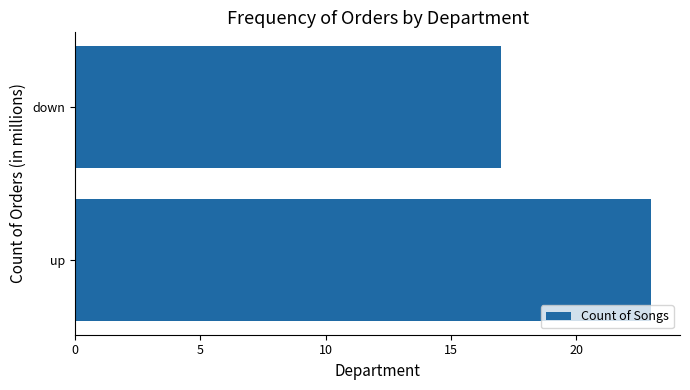

What is the sum of all values?

40